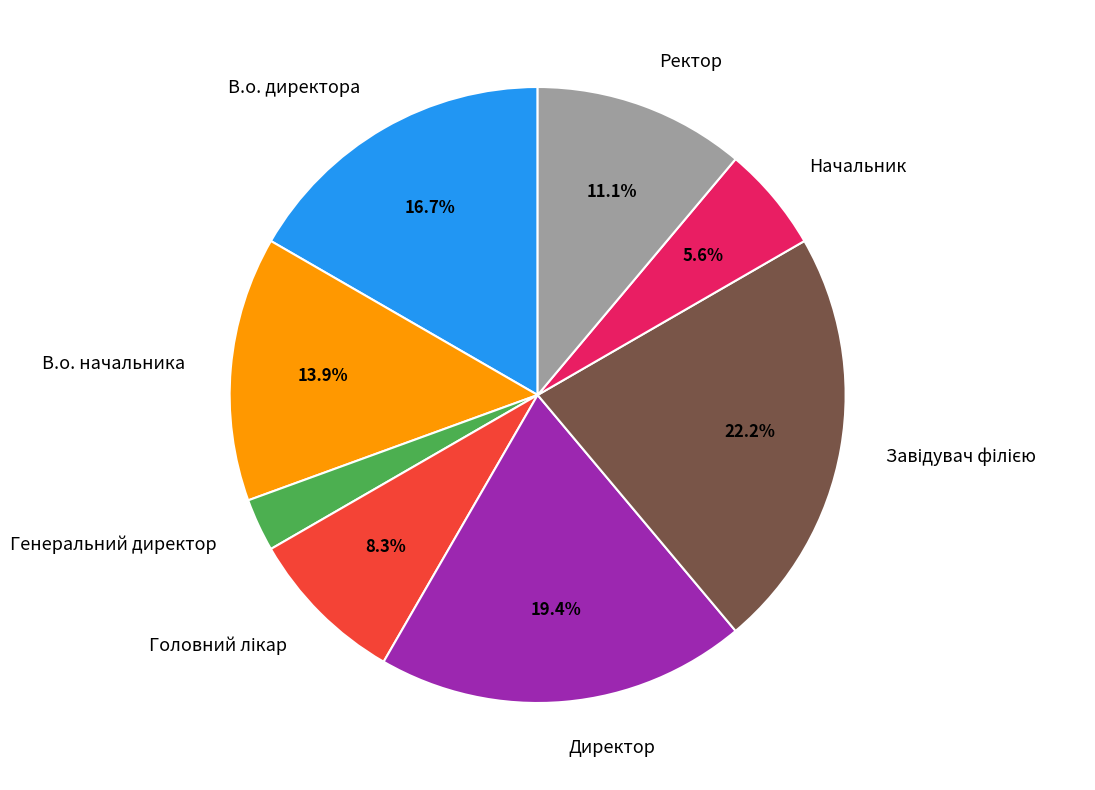

What is the smallest slice in the pie chart?

Генеральний директор